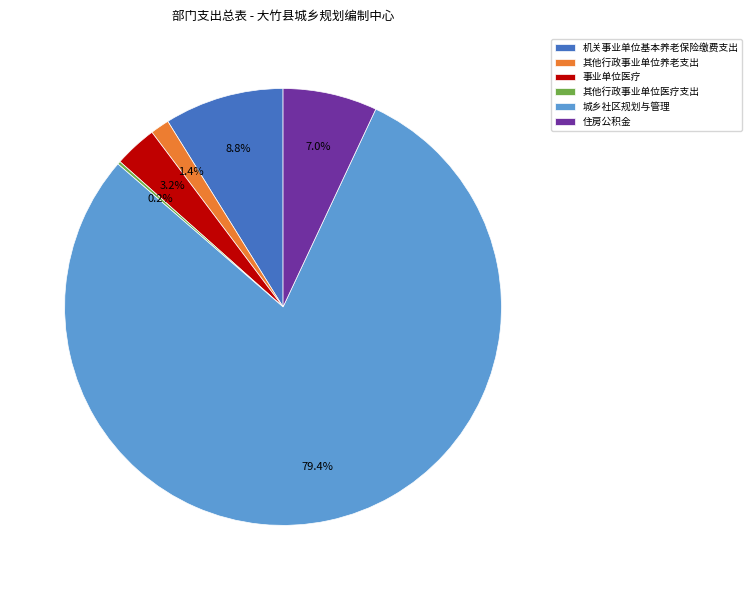

The 机关事业单位基本养老保险缴费支出 slice represents 1% of the pie. True or false?

False